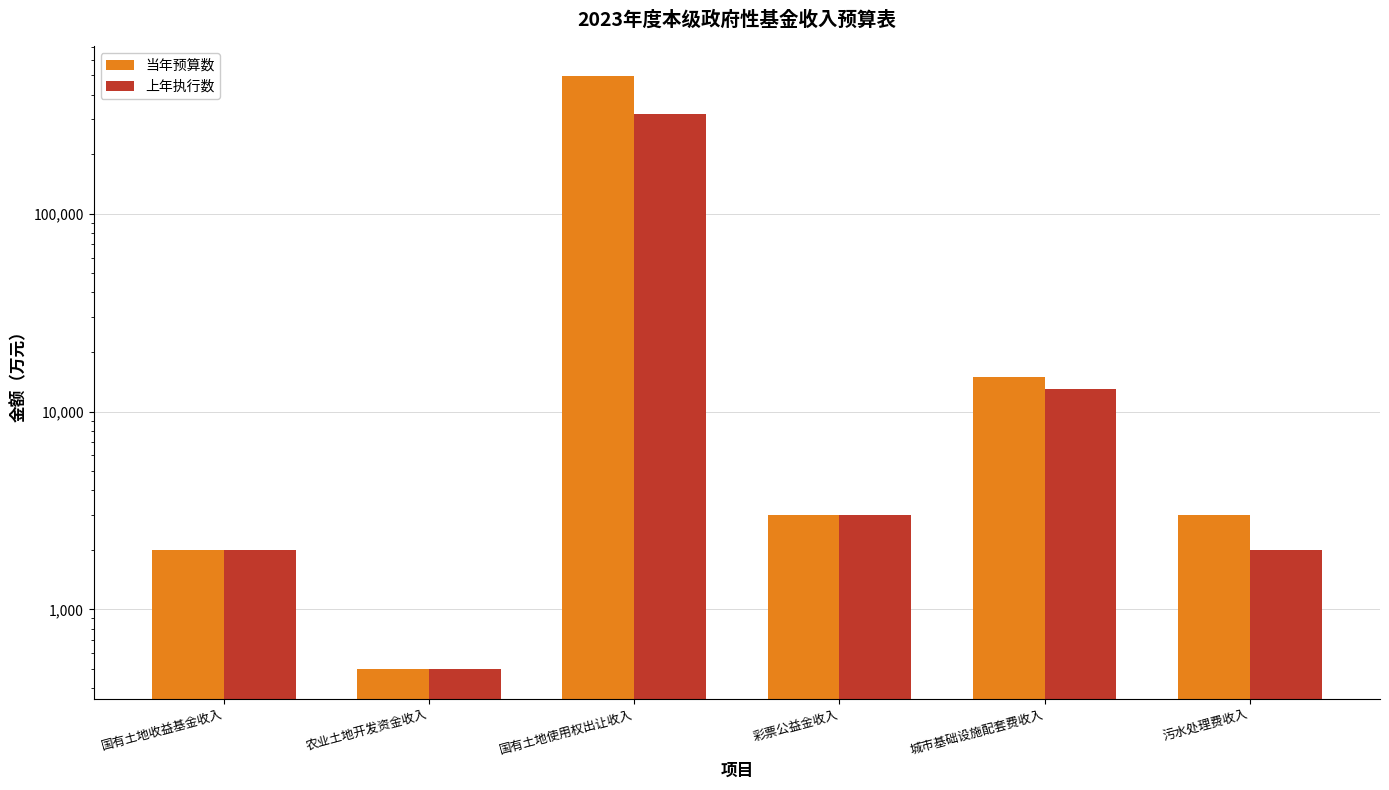

How many bars are there in total?

12